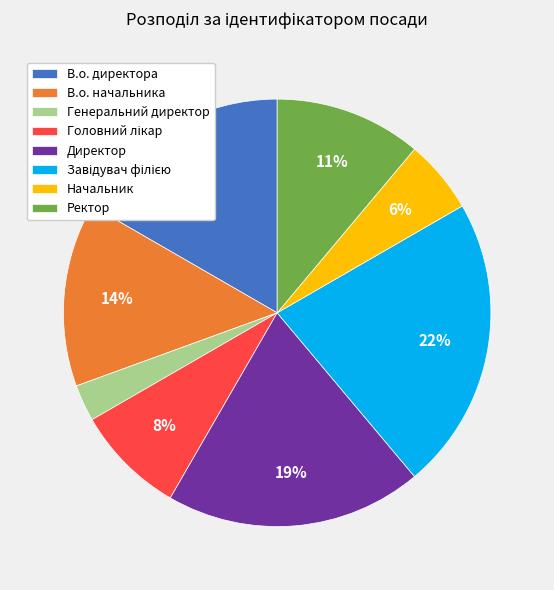

Which category has the smallest portion of the pie?

Генеральний директор